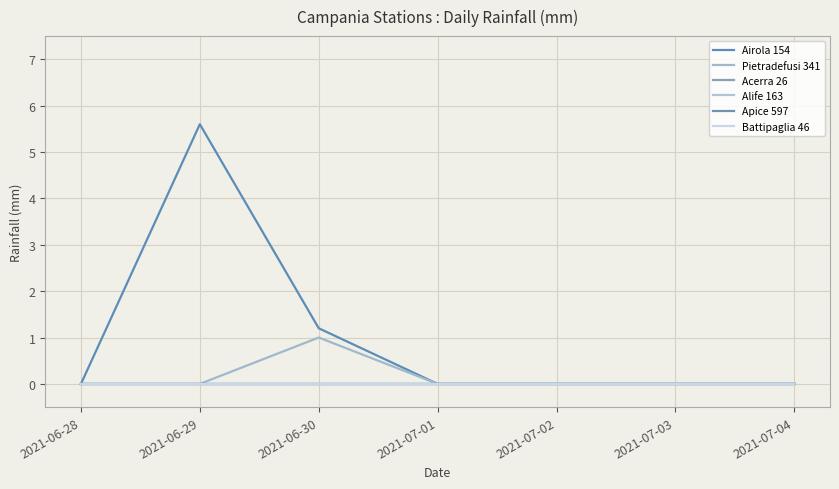

How many lines are shown in the chart?

6